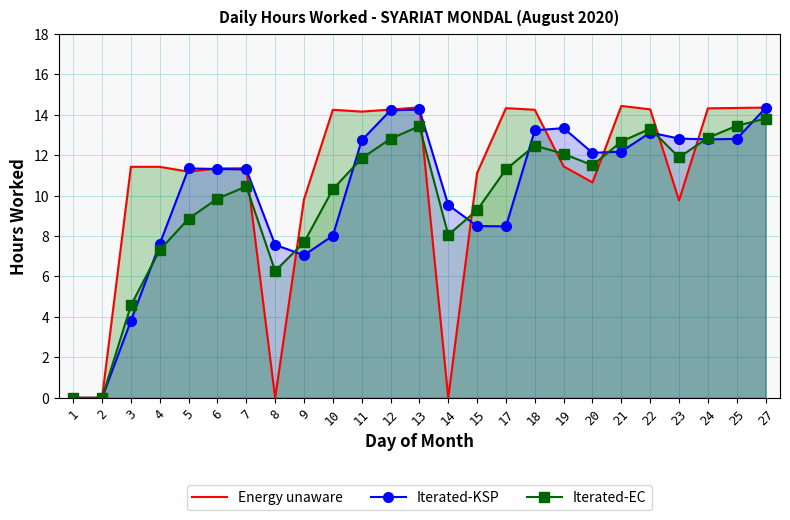

What is the value of the Energy unaware point at the 25th from the left?

14.3